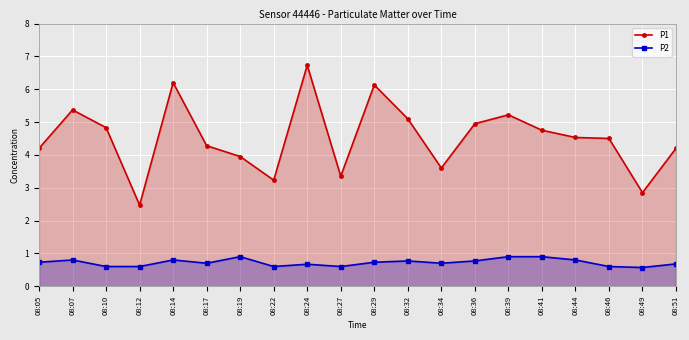

How many series are shown in this chart?

2